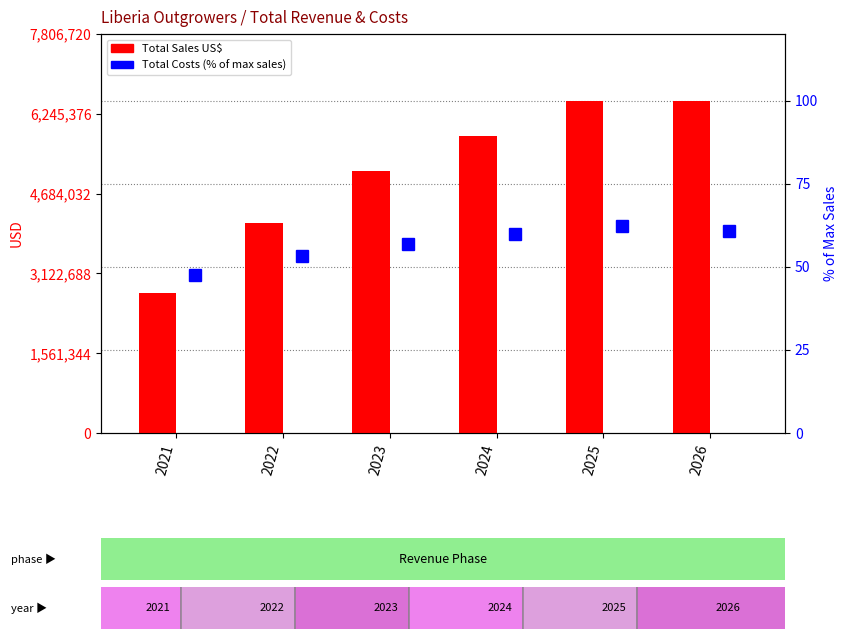

Reading left to right, what are all the values shown in this chart?

Total Sales US$: 2739200.0	4108800.0	5136000.0	5820800.0	6505600.0	6505600.0
Total Costs (% of max sales): 47.6	53.2	57.0	59.7	62.2	60.7